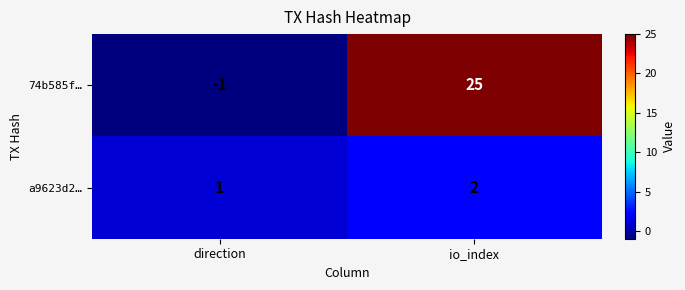

What value does the 74b585f… series have at io_index?

25